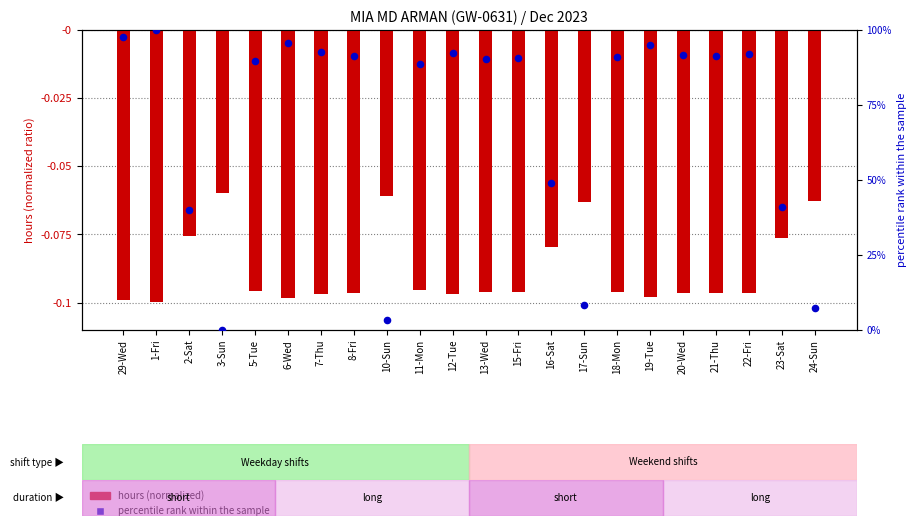

Which series reaches the maximum Y coordinate?

percentile rank